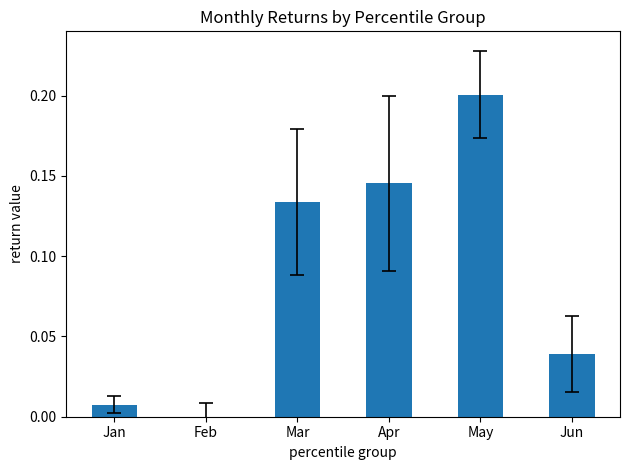

Rank the categories by value from highest to lowest.

May, Apr, Mar, Jun, Jan, Feb